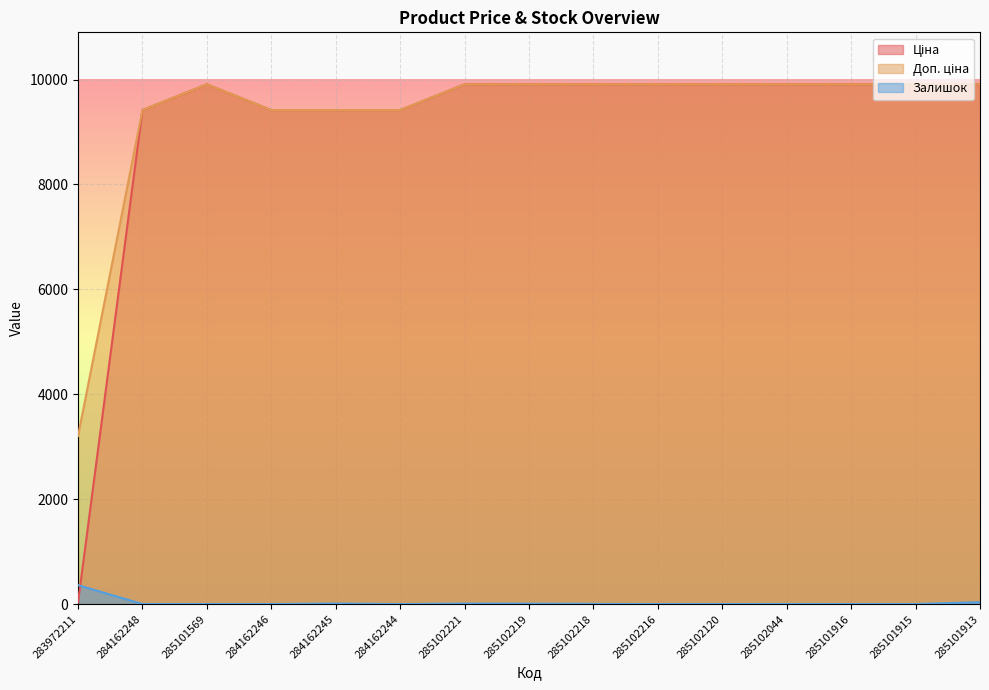

Is it true that Ціна equals 9908.5 at 285101916?

True